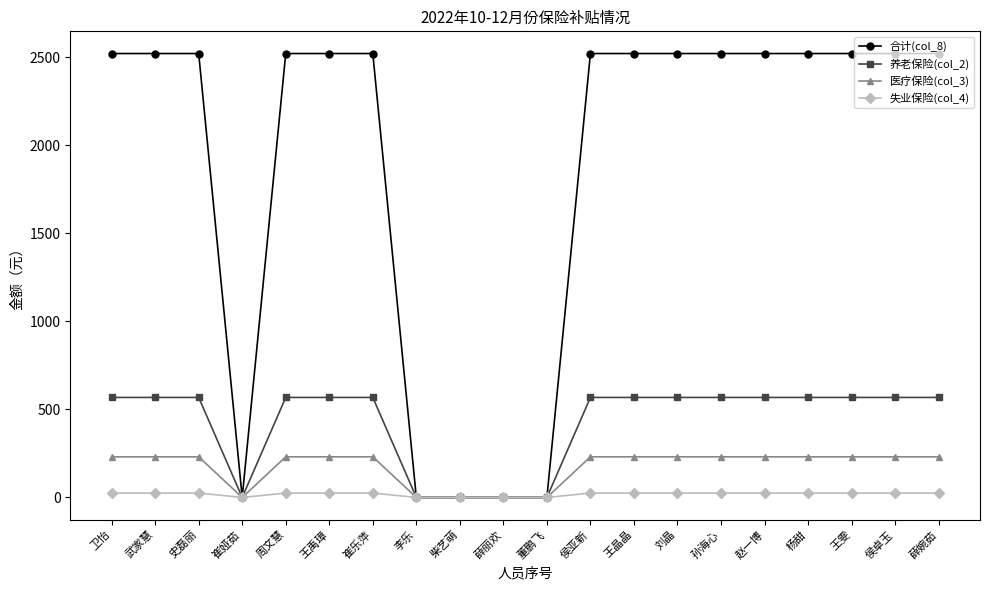

Which series has the largest total across all categories?

合计(col_8)